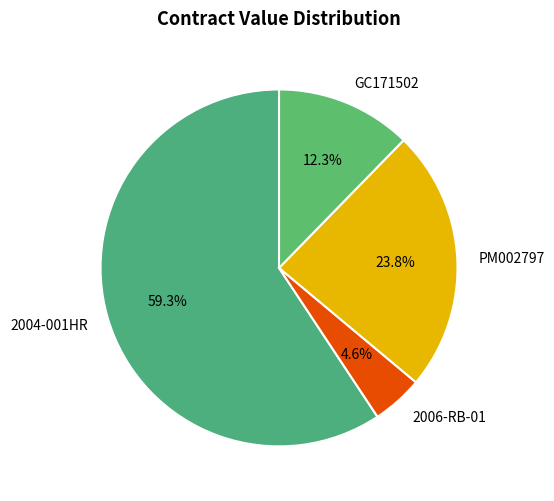

Does 2004-001HR account for over 50% of the chart?

Yes